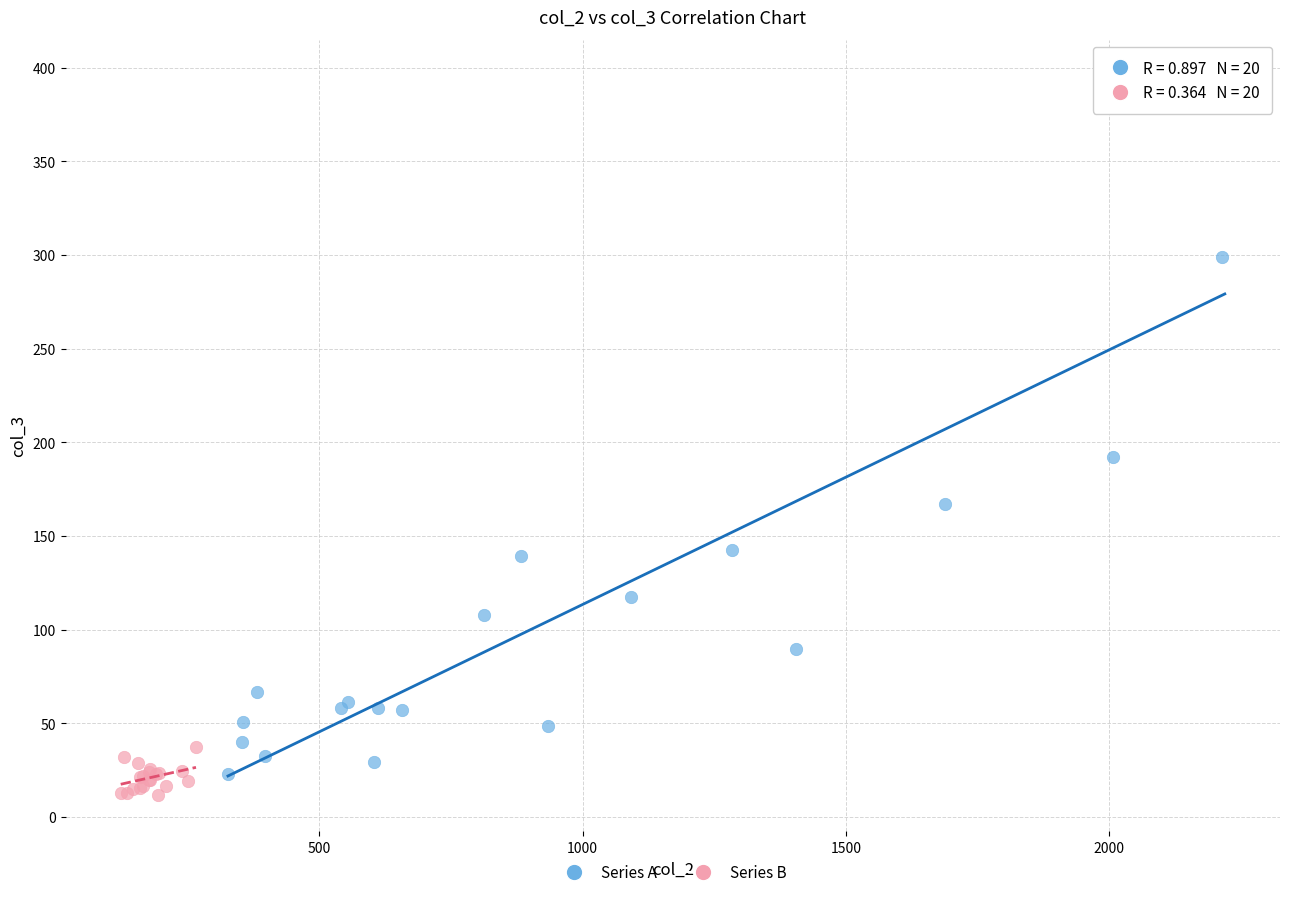

Which series reaches the maximum Y coordinate?

Series A